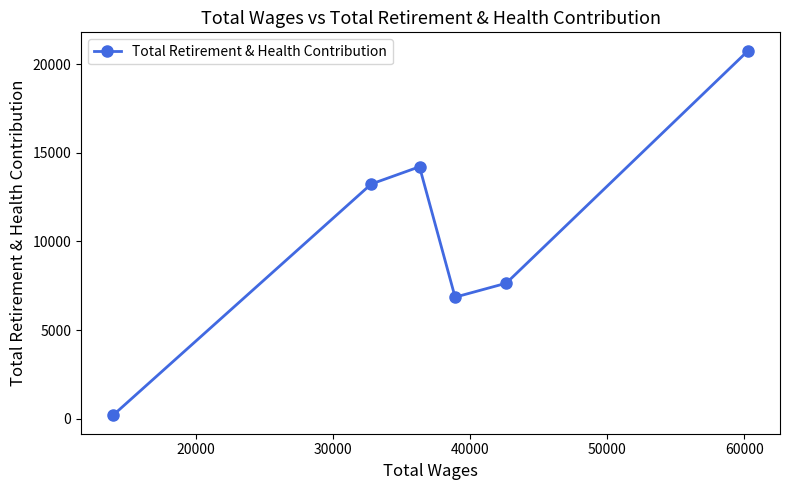

How many categories are shown in the chart?

6